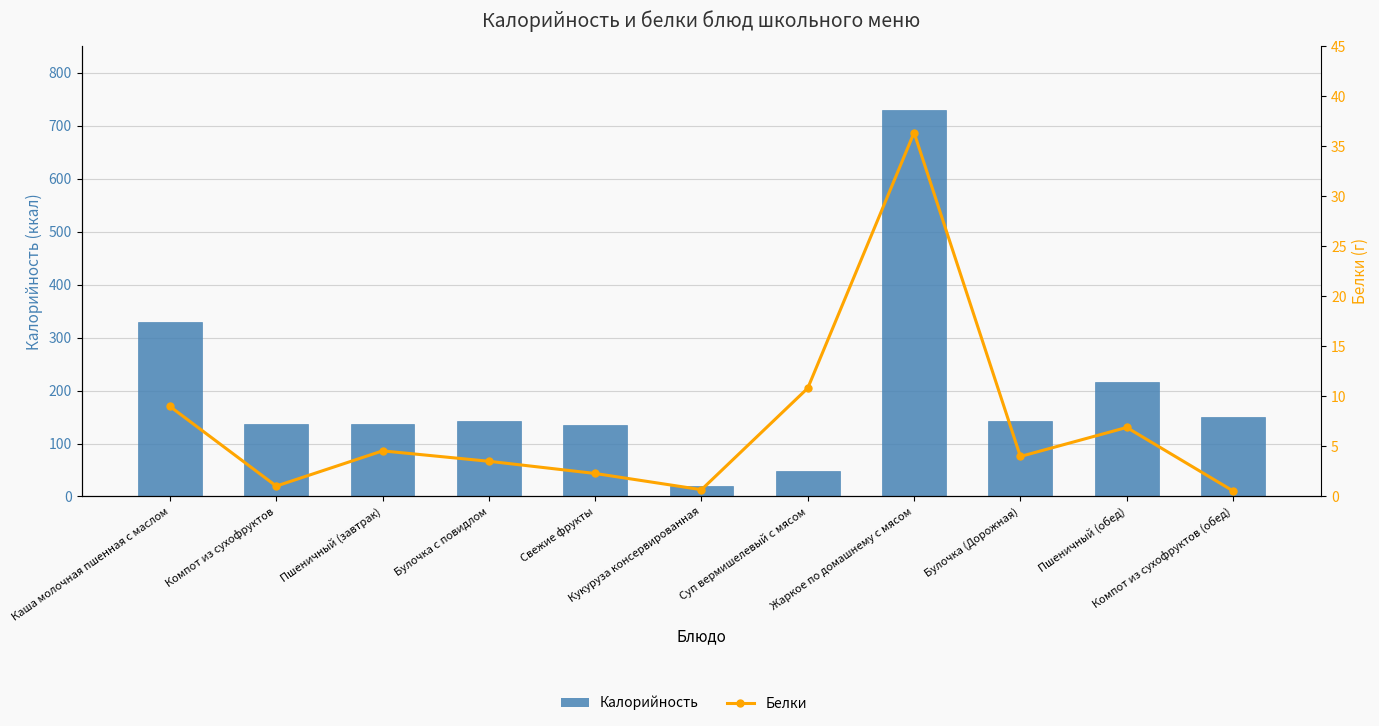

What is the maximum value for Калорийность?

730.0